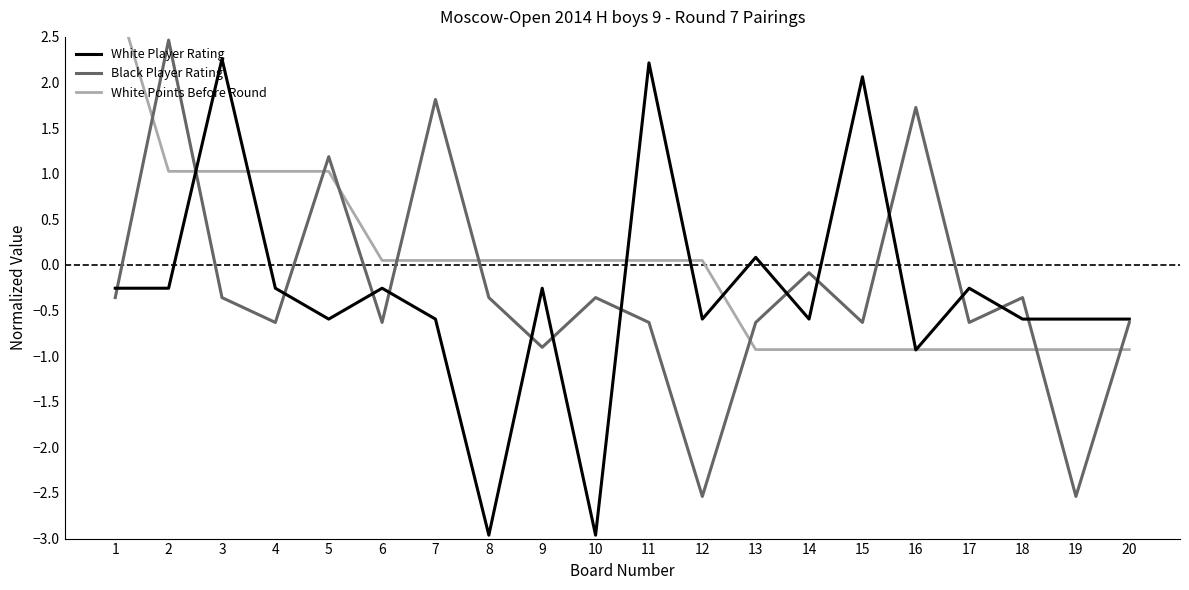

What are all the series names shown in the legend?

White Player Rating, Black Player Rating, White Points Before Round